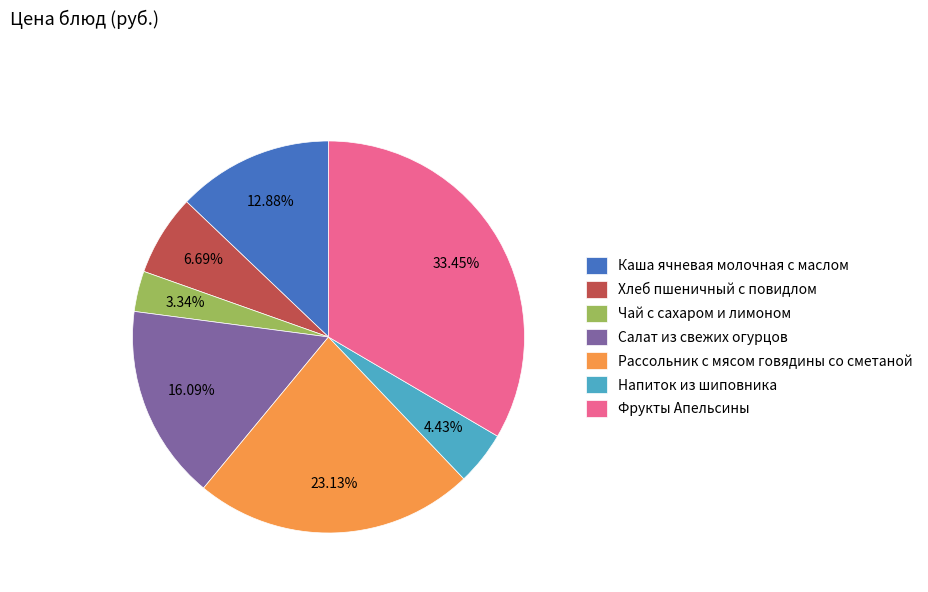

What percentage is NOT represented by Фрукты Апельсины?

66.6%